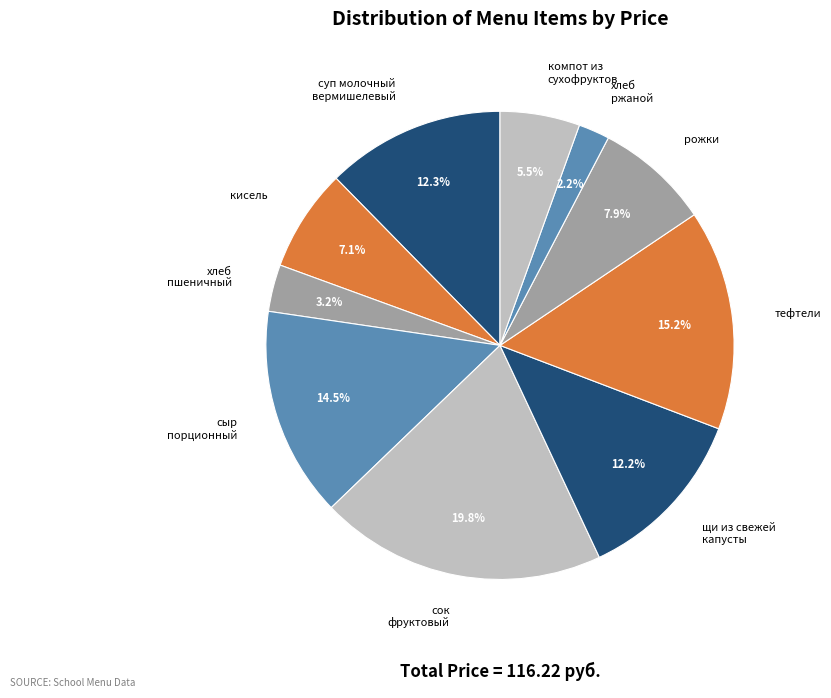

What portion of the pie excludes рожки?

92.1%